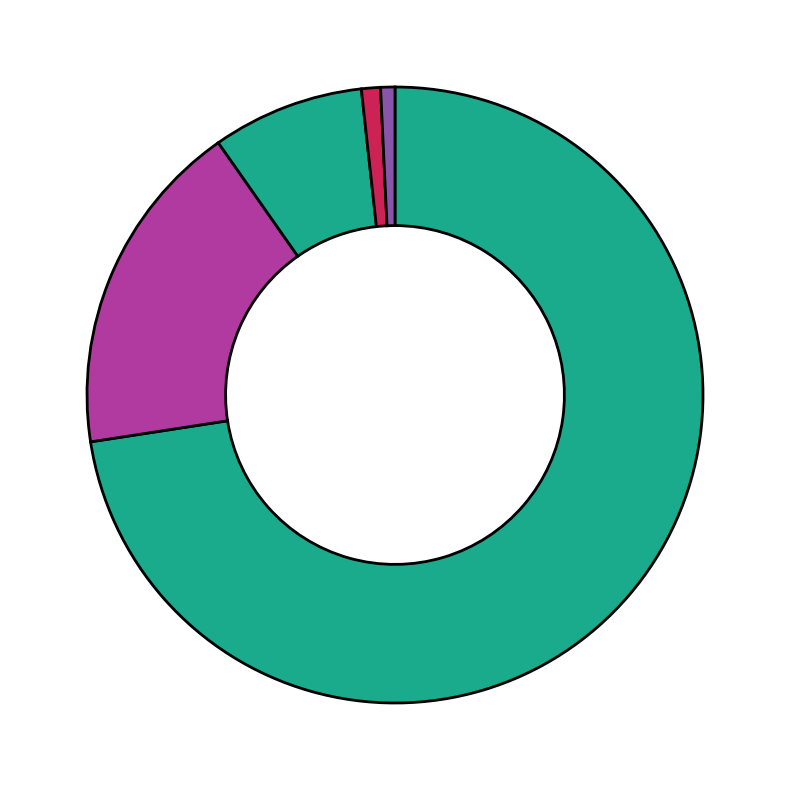

To the nearest percent, what is the difference between the largest and smallest slice percentages?

73%